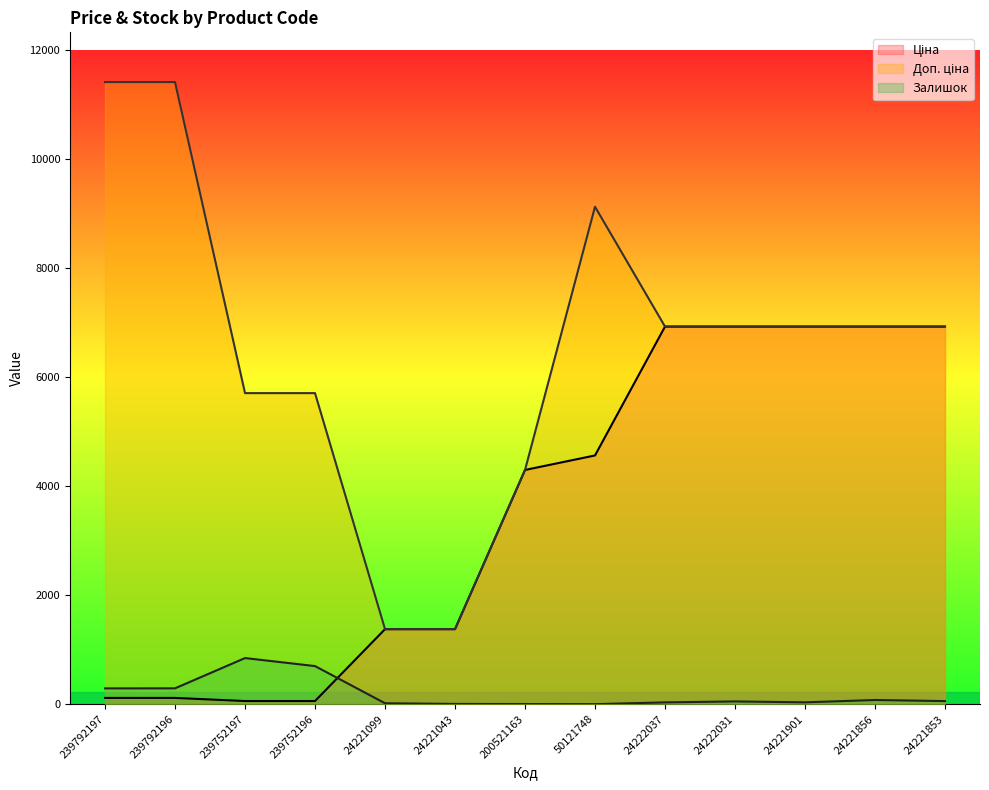

At how many categories does at least one series exceed 1725?

11